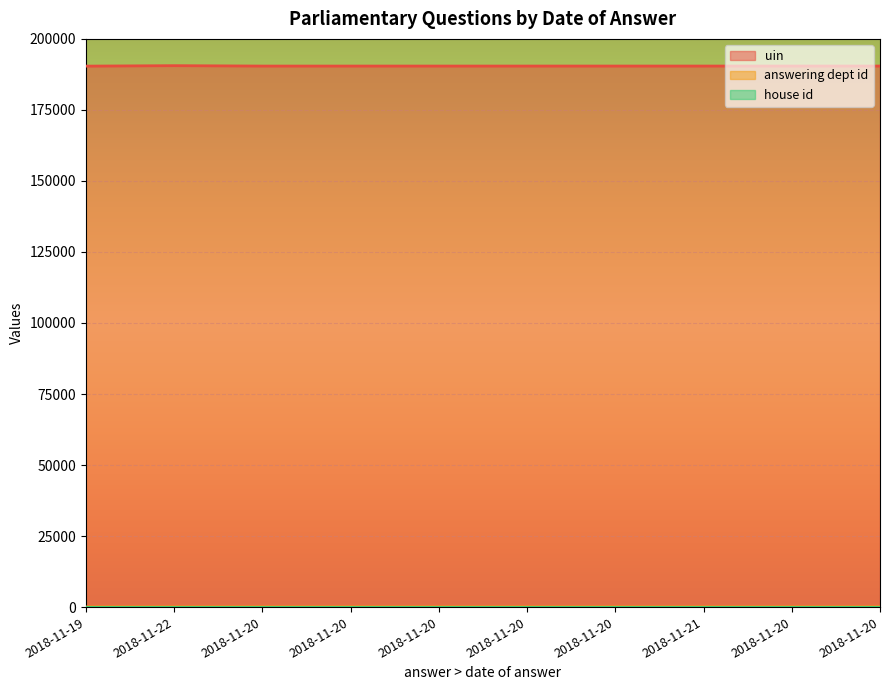

At which category does uin reach its first local valley?

2018-11-20